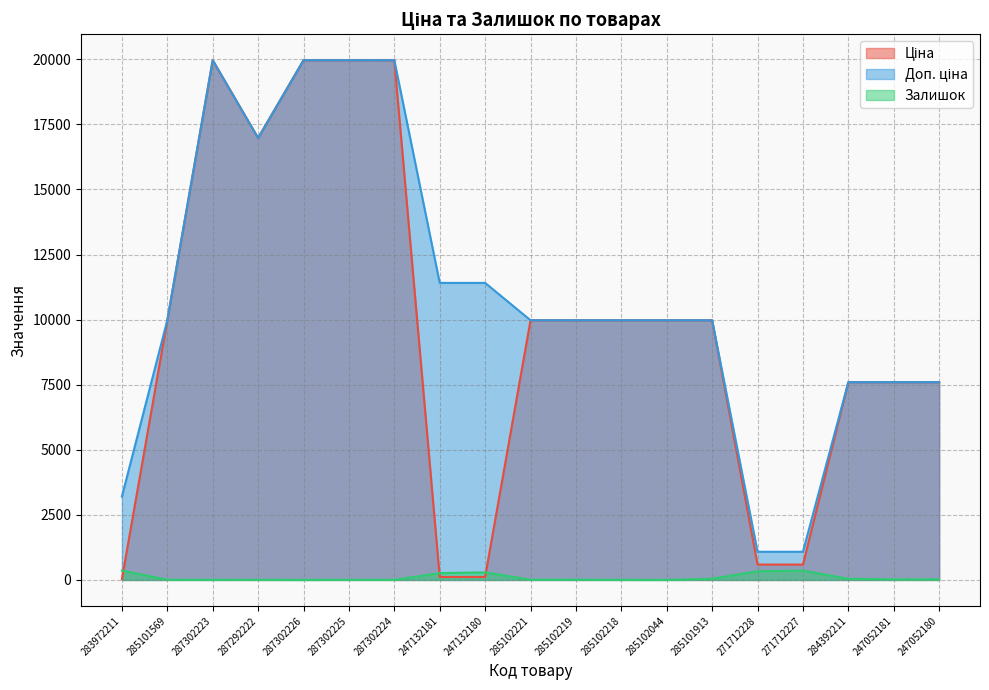

The value of Ціна at 285101569 is 9975.0. True or false?

True